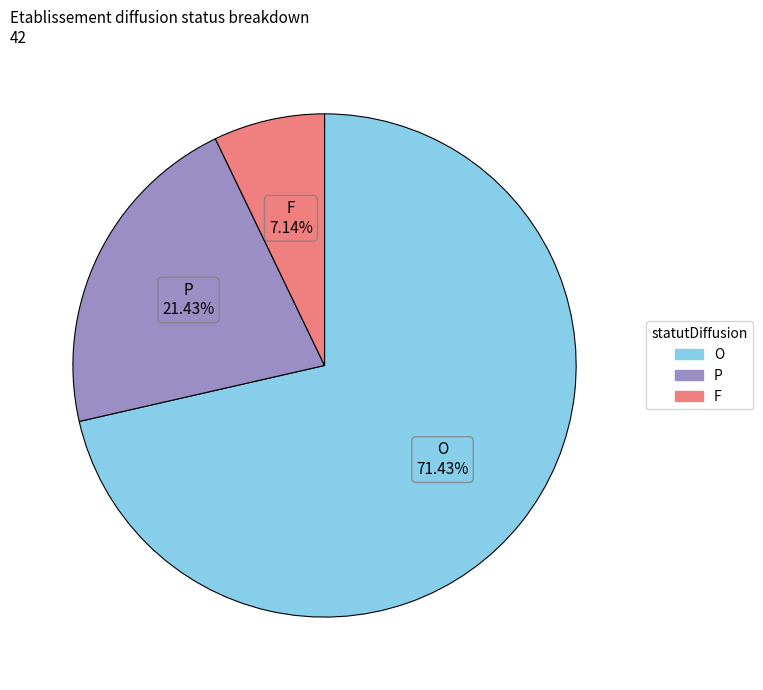

To the nearest percent, what is the average slice percentage?

33%